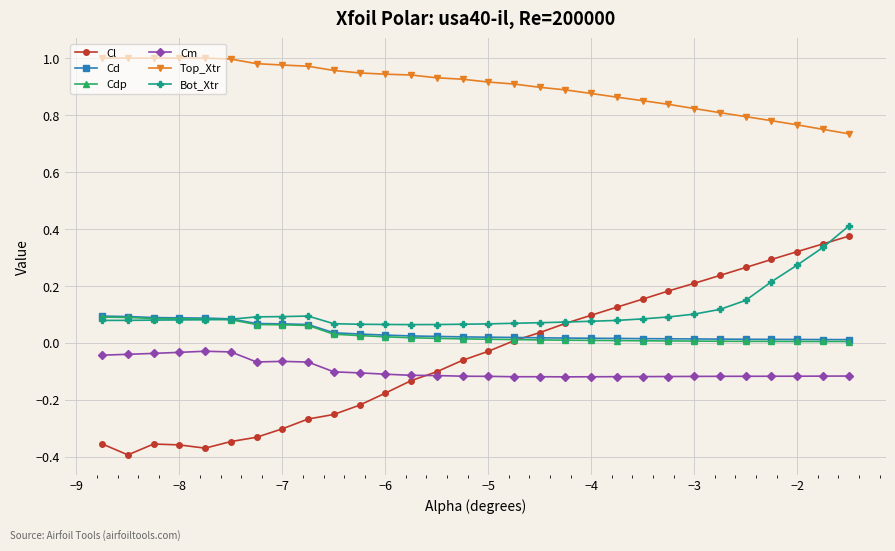

How many values in Cl are above zero?

14